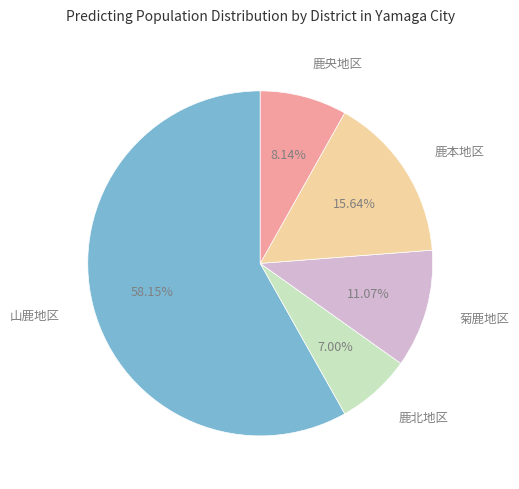

True or false: 菊鹿地区 accounts for 11% of the total.

True